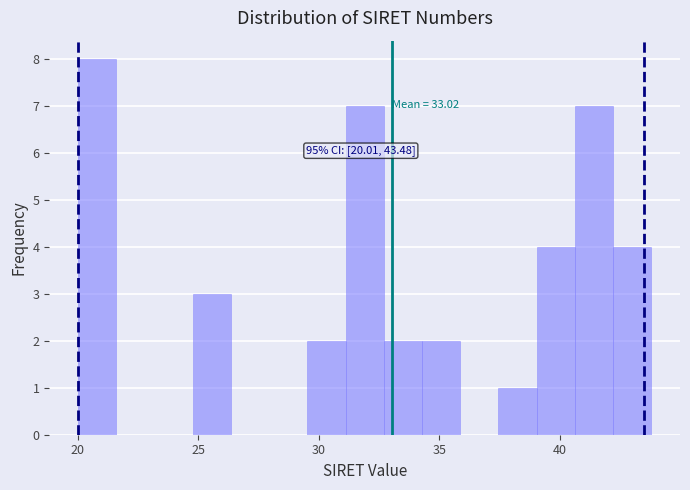

Around what value on the x-axis is the tallest bar? Give the approximate position of its centre, as read against the axis.

21.0